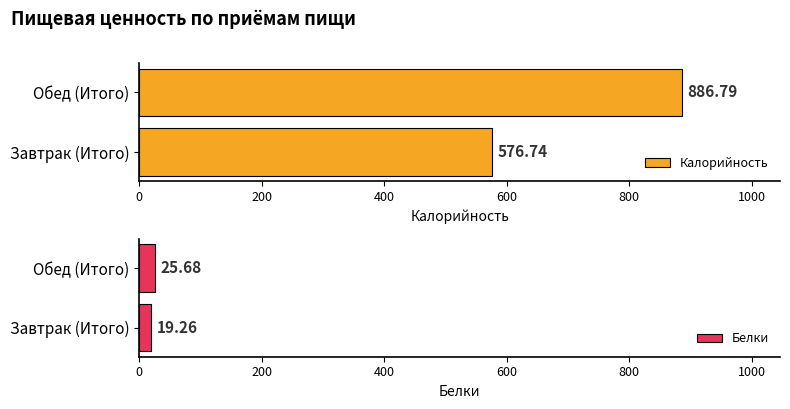

What is the label of the 2nd bar from the left?

Обед (Итого)